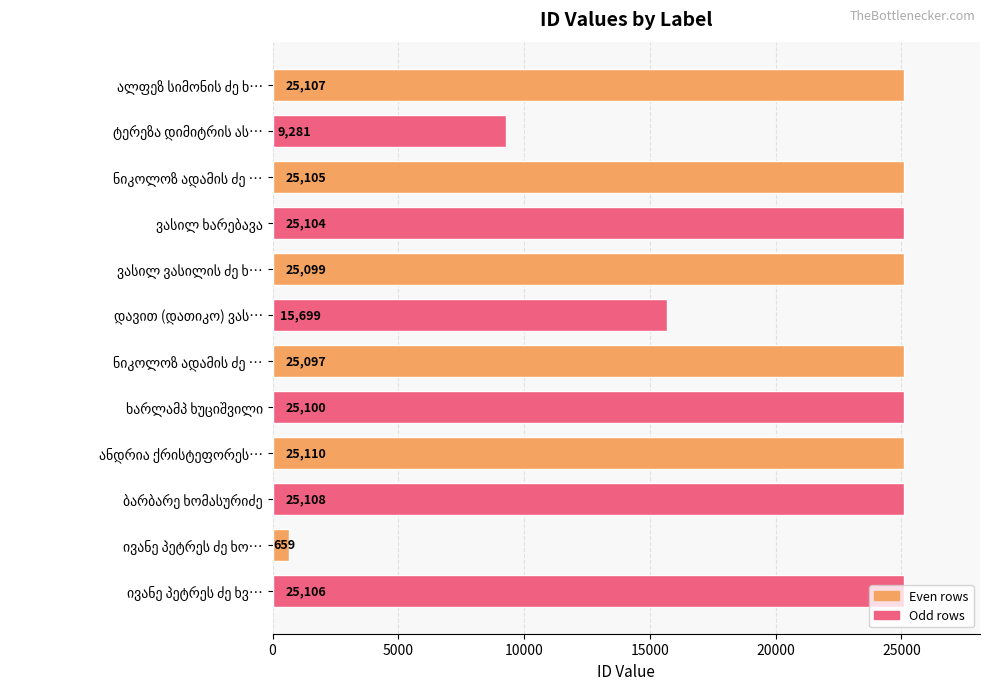

What is the difference between the maximum and minimum values?

24451